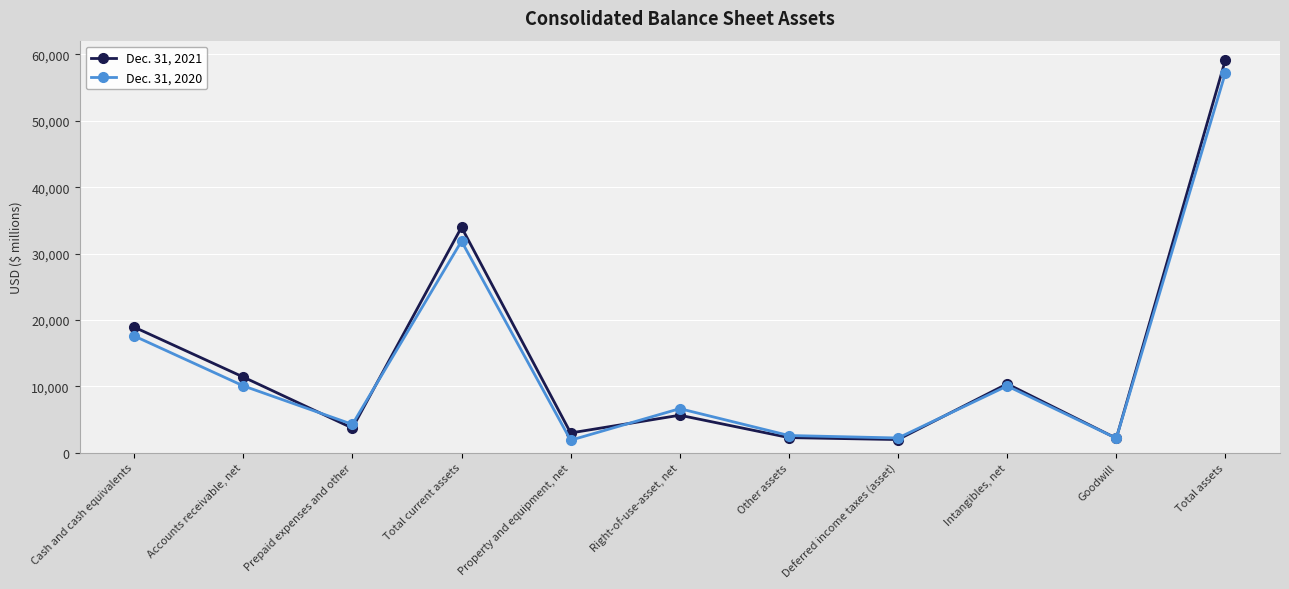

What position from the right is Cash and cash equivalents?

11